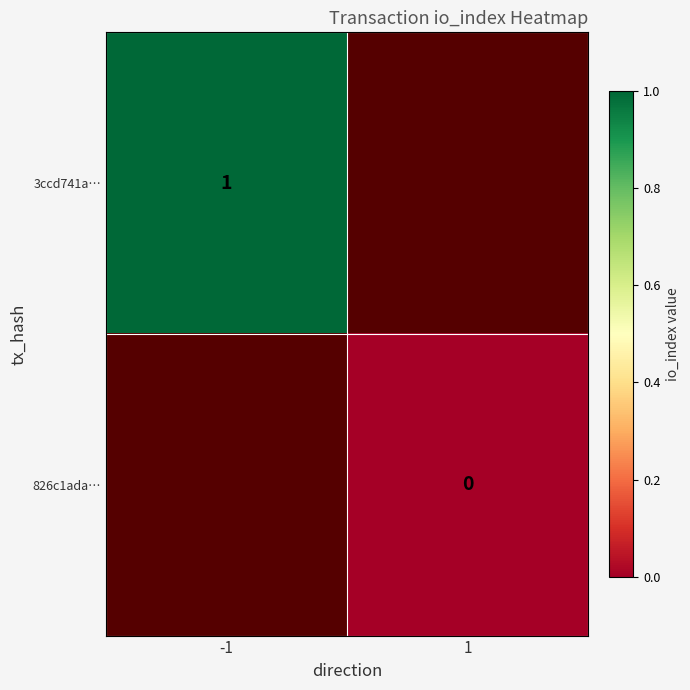

The 3ccd741a… series shows 0 at -1. True or false?

False